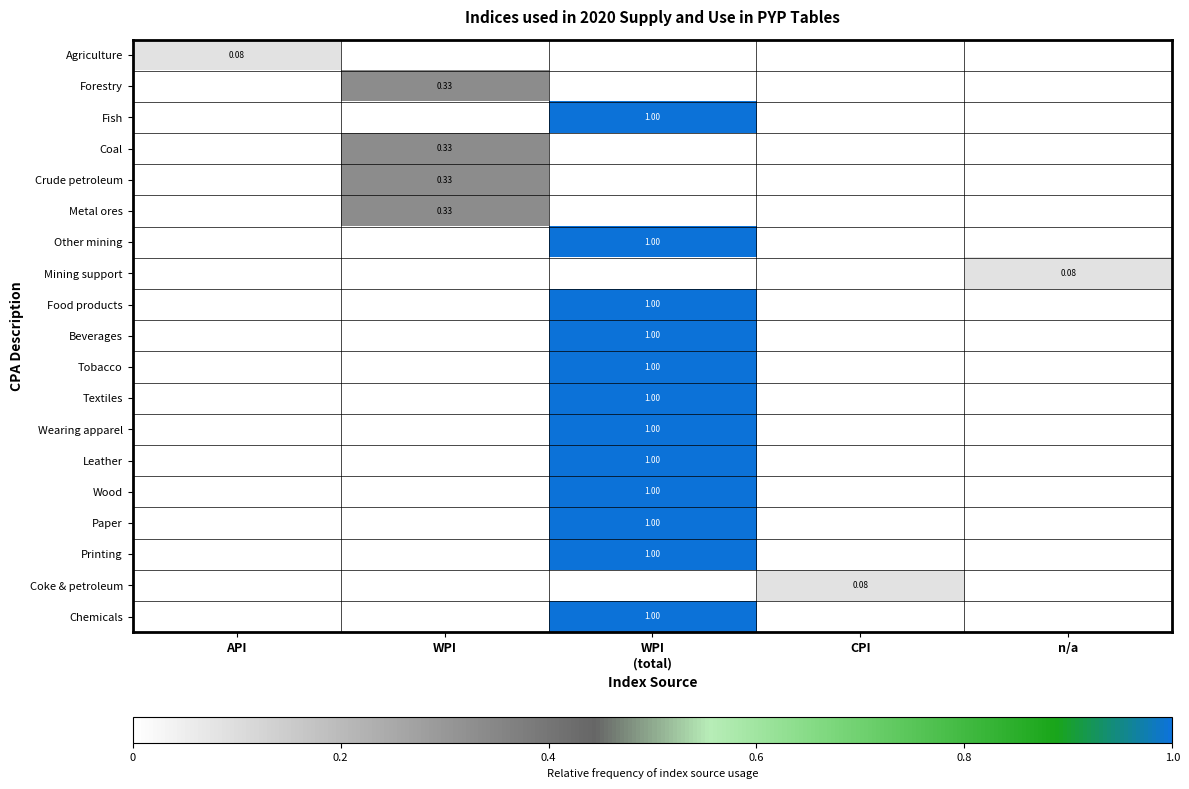

What is the highest value of the Leather series?

1.0